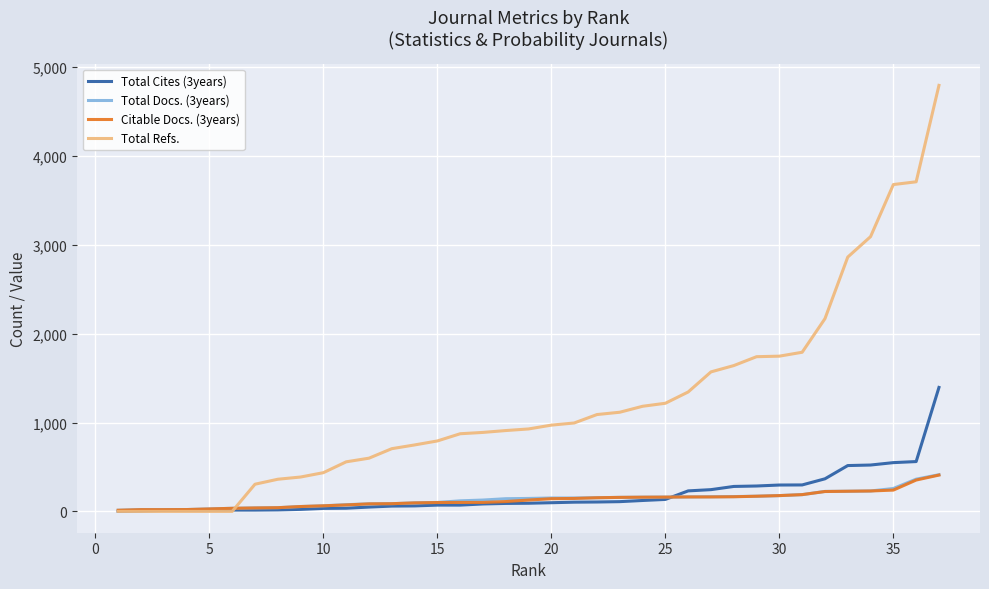

Which series has the widest spread of values?

Total Refs.